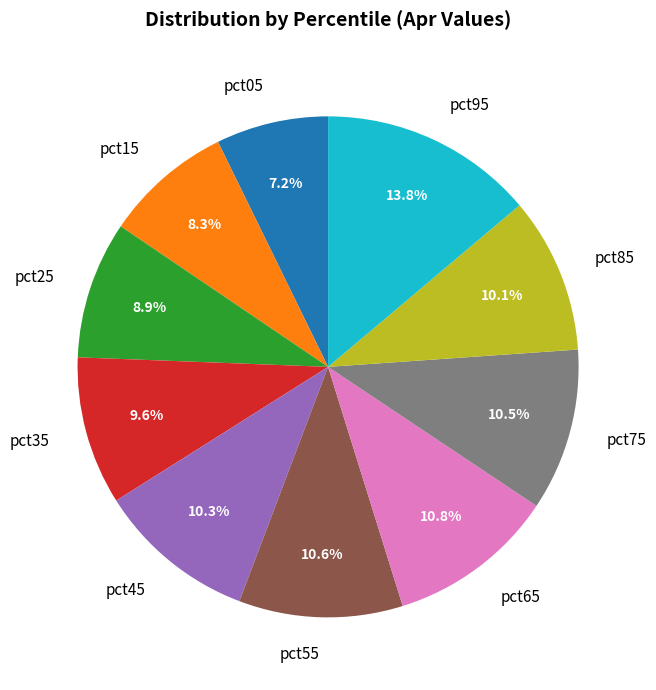

Which category has the smallest portion of the pie?

pct05